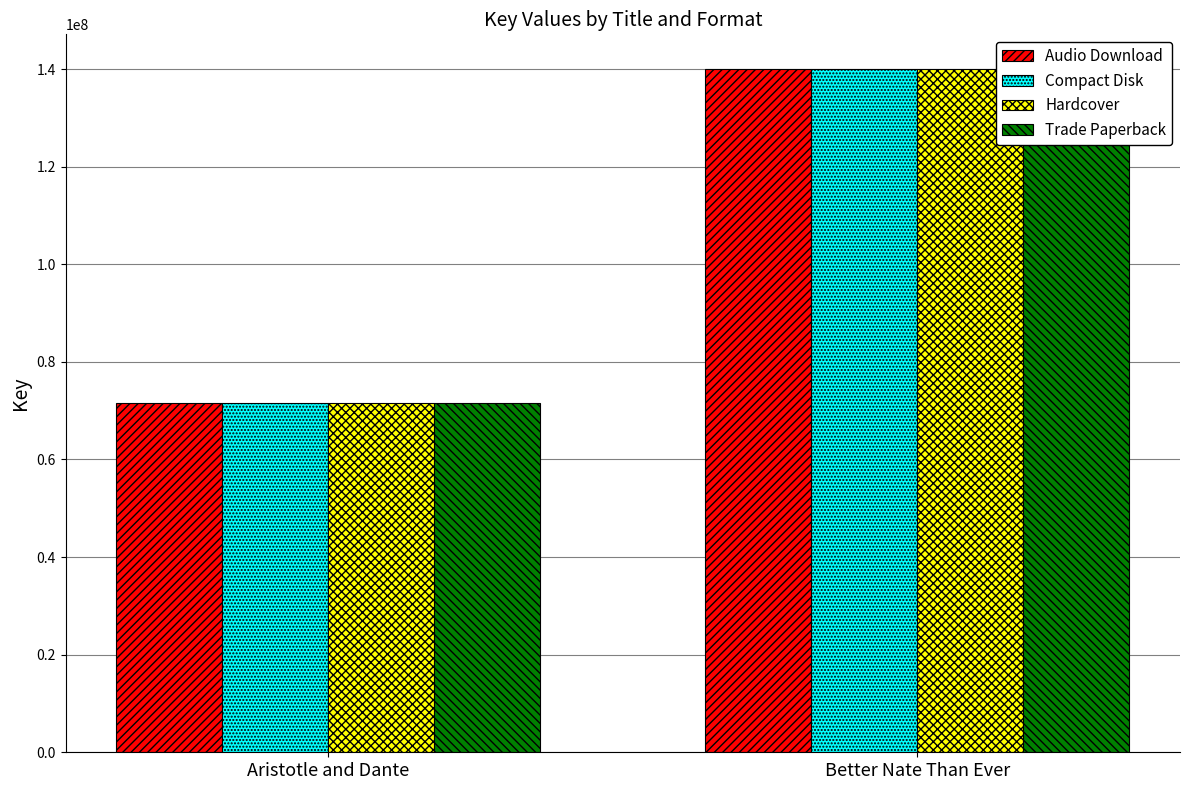

The Trade Paperback series shows 140118853 at Better Nate Than Ever. True or false?

True